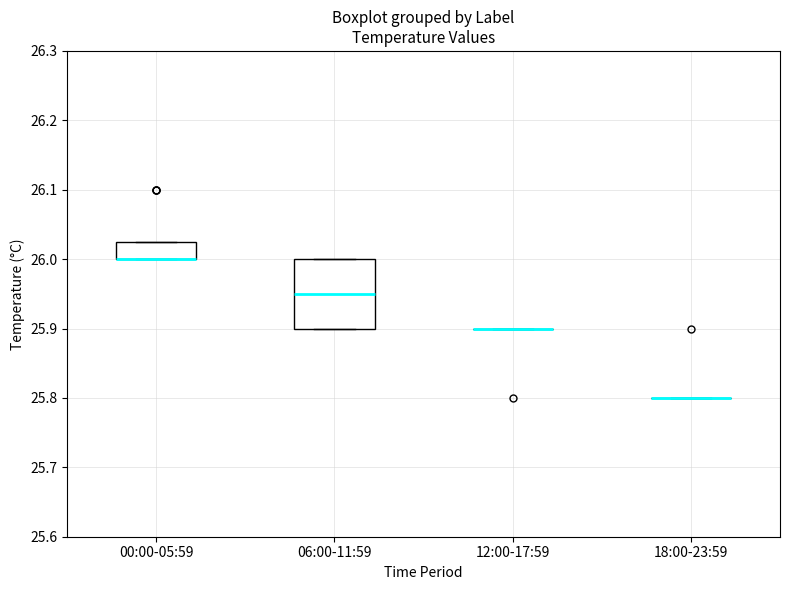

Reading left to right, transcribe this box plot: for each box, give where its median line is, the range the box spans, and where its two whiskers end, as read against the y-axis. The values are not printed on the chart, so give them approximately, as read against the axis.

00:00-05:59: median 26.00 (drawn on the box's lower edge), box 26.00 to 26.03, whiskers 26.00 to 26.03
06:00-11:59: median 25.95, box 25.90 to 26.00, whiskers 25.90 to 26.00
12:00-17:59: box collapsed to a line at 25.90, whiskers 25.90 to 25.90
18:00-23:59: box collapsed to a line at 25.80, whiskers 25.80 to 25.80